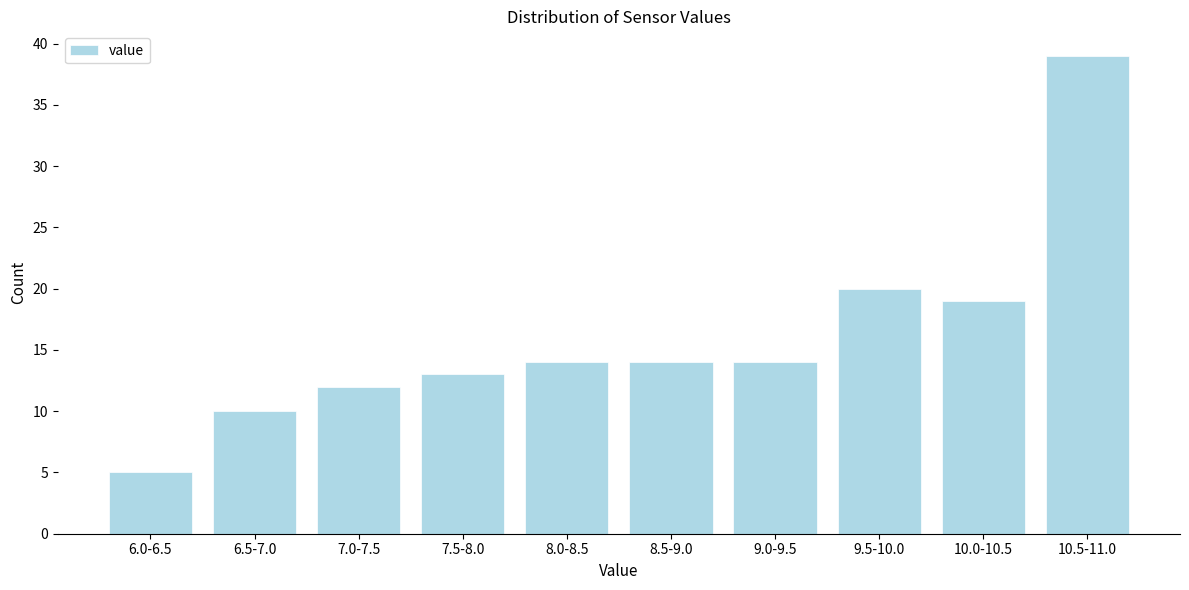

Reading left to right, what are all the values shown in this chart?

5	10	12	13	14	14	14	20	19	39